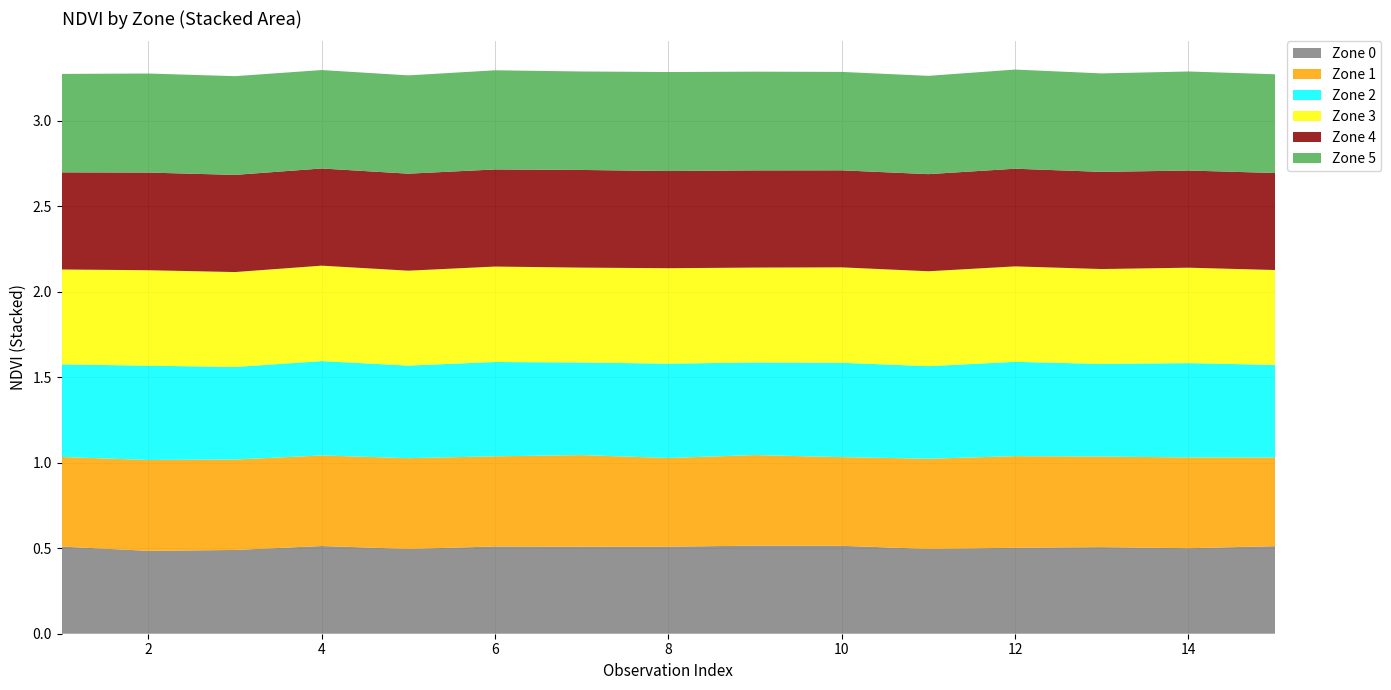

Reading left to right, what are all the values shown in this chart?

Zone 0: 1=0.5	2=0.5	3=0.5	4=0.5	5=0.5	6=0.5	7=0.5	8=0.5	9=0.5	10=0.5	11=0.5	12=0.5	13=0.5	14=0.5	15=0.5
Zone 1: 1=0.5	2=0.5	3=0.5	4=0.5	5=0.5	6=0.5	7=0.5	8=0.5	9=0.5	10=0.5	11=0.5	12=0.5	13=0.5	14=0.5	15=0.5
Zone 2: 1=0.5	2=0.6	3=0.5	4=0.6	5=0.5	6=0.6	7=0.5	8=0.6	9=0.5	10=0.6	11=0.5	12=0.6	13=0.5	14=0.6	15=0.5
Zone 3: 1=0.6	2=0.6	3=0.6	4=0.6	5=0.6	6=0.6	7=0.6	8=0.6	9=0.6	10=0.6	11=0.6	12=0.6	13=0.6	14=0.6	15=0.6
Zone 4: 1=0.6	2=0.6	3=0.6	4=0.6	5=0.6	6=0.6	7=0.6	8=0.6	9=0.6	10=0.6	11=0.6	12=0.6	13=0.6	14=0.6	15=0.6
Zone 5: 1=0.6	2=0.6	3=0.6	4=0.6	5=0.6	6=0.6	7=0.6	8=0.6	9=0.6	10=0.6	11=0.6	12=0.6	13=0.6	14=0.6	15=0.6